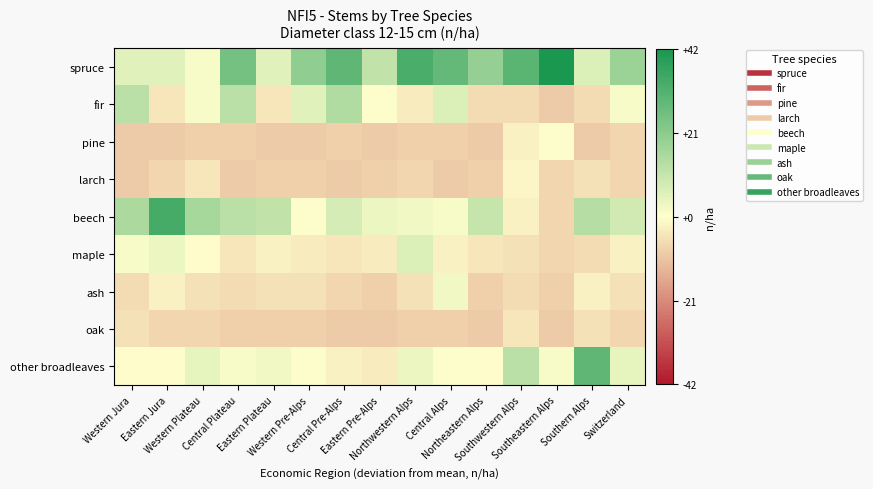

Between Western Plateau and Central Plateau, which series saw the biggest shift?

spruce